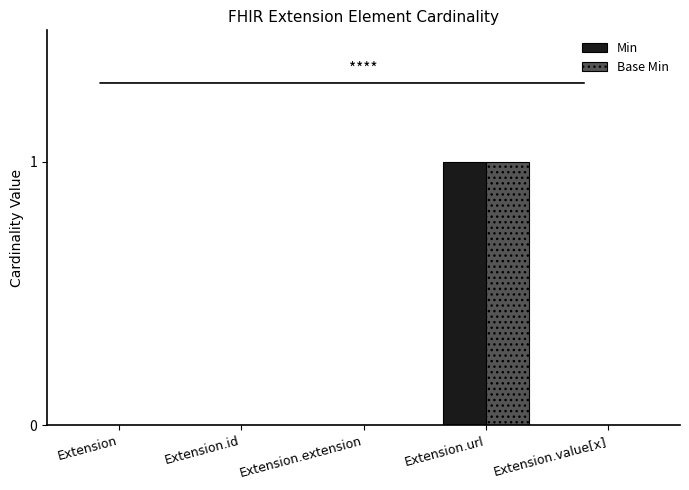

What are all the series names shown in the legend?

Min, Base Min